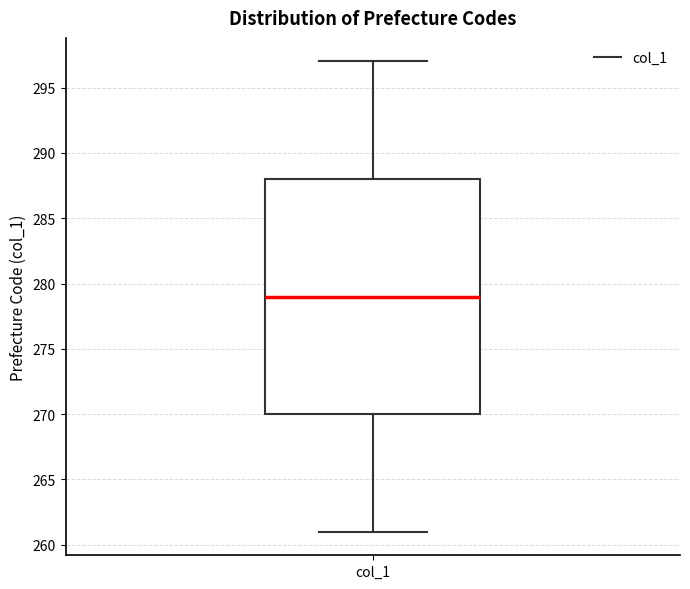

Where does the lower whisker of the box for col_1 end on the y-axis? The values are not printed on the chart, so give them approximately, as read against the axis.

261